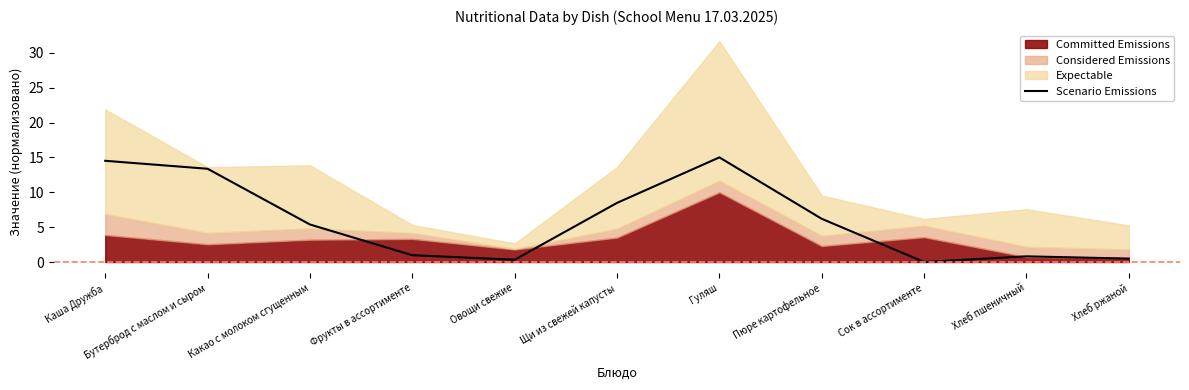

Reading right to left, extract all data points from this chart.

Хлеб ржаной=0.5	Хлеб пшеничный=0.8	Сок в ассортименте=0.0	Пюре картофельное=6.2	Гуляш=15.0	Щи из свежей капусты=8.5	Овощи свежие=0.3	Фрукты в ассортименте=1.0	Какао с молоком сгущенным=5.4	Бутерброд с маслом и сыром=13.4	Каша Дружба=14.5